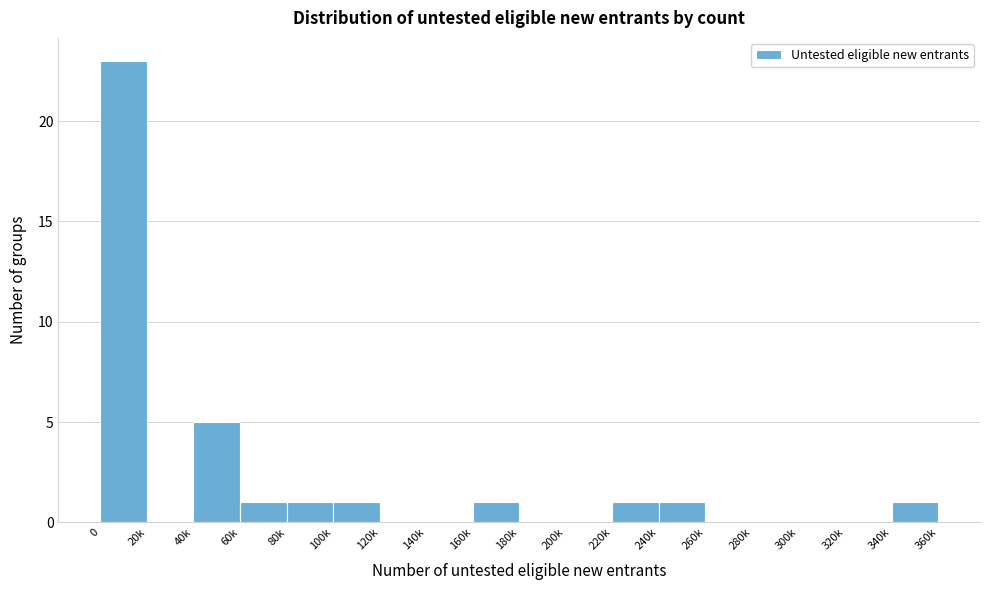

Reading left to right, transcribe all the data shown in this chart.

0=23	20k=0	40k=5	60k=1	80k=1	100k=1	120k=0	140k=0	160k=1	180k=0	200k=0	220k=1	240k=1	260k=0	280k=0	300k=0	320k=0	340k=1